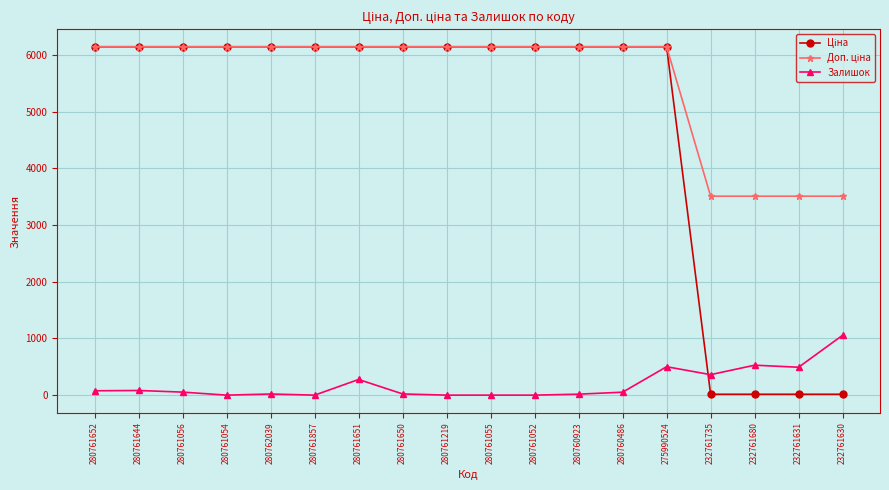

At how many categories does at least one series exceed 1631?

18